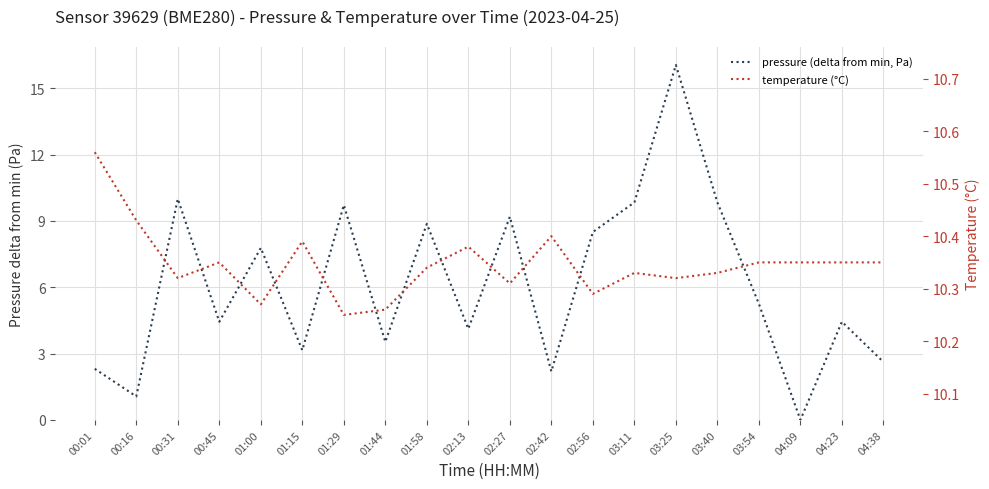

Count the number of categories in the chart.

20